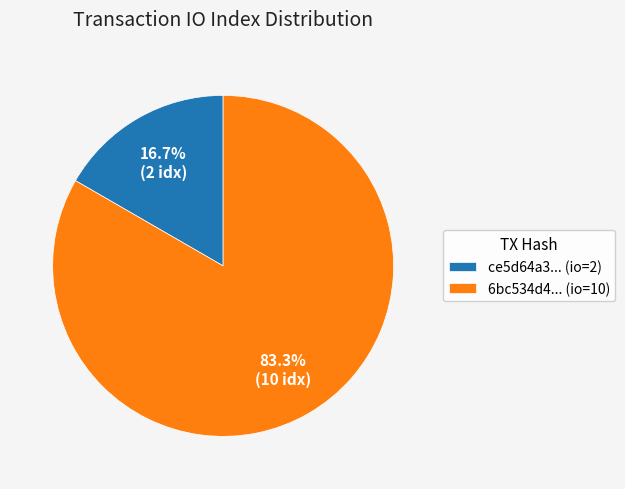

Combined, what portion of the pie is 6bc534d4... (io=10) and ce5d64a3... (io=2)?

100.0%